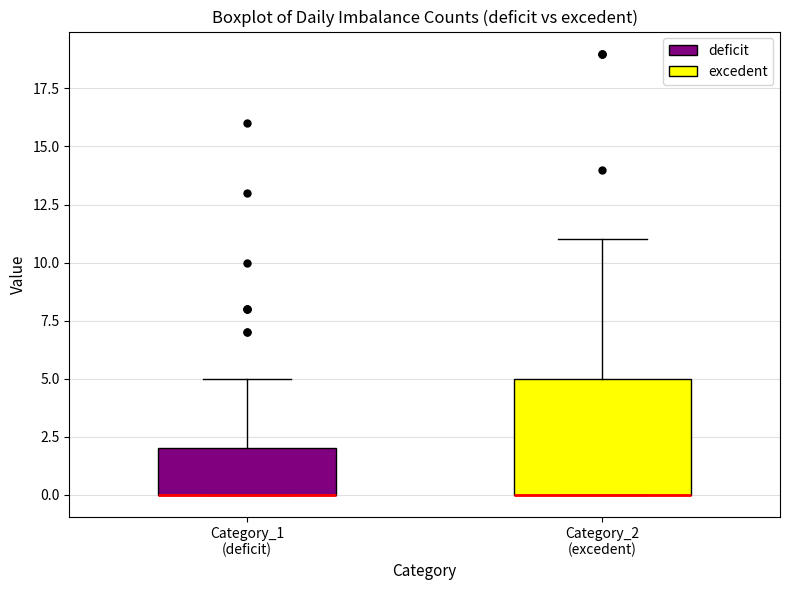

Reading left to right, read every box against the y-axis: the position of its median line, the range the box covers, and the ends of its whiskers. The values are not printed on the chart, so give them approximately, as read against the axis.

Category_1 (deficit): median 0 (drawn on the box's lower edge), box 0 to 2, whiskers 0 to 5
Category_2 (excedent): median 0 (drawn on the box's lower edge), box 0 to 5, whiskers 0 to 11